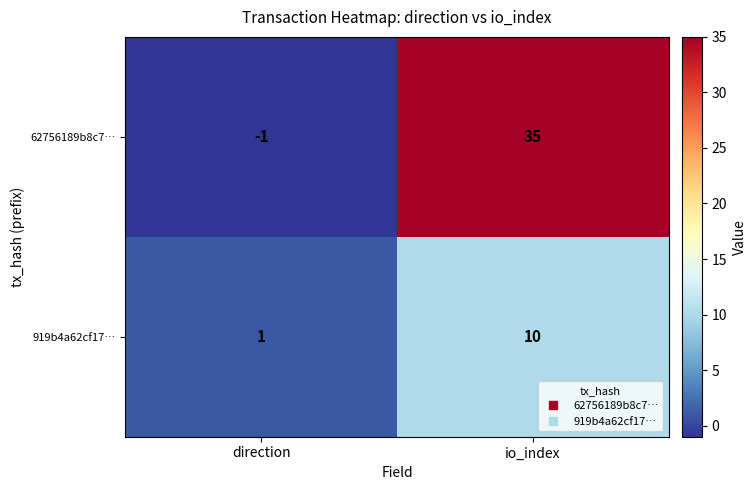

Which series has the largest total across all categories?

62756189b8c7…